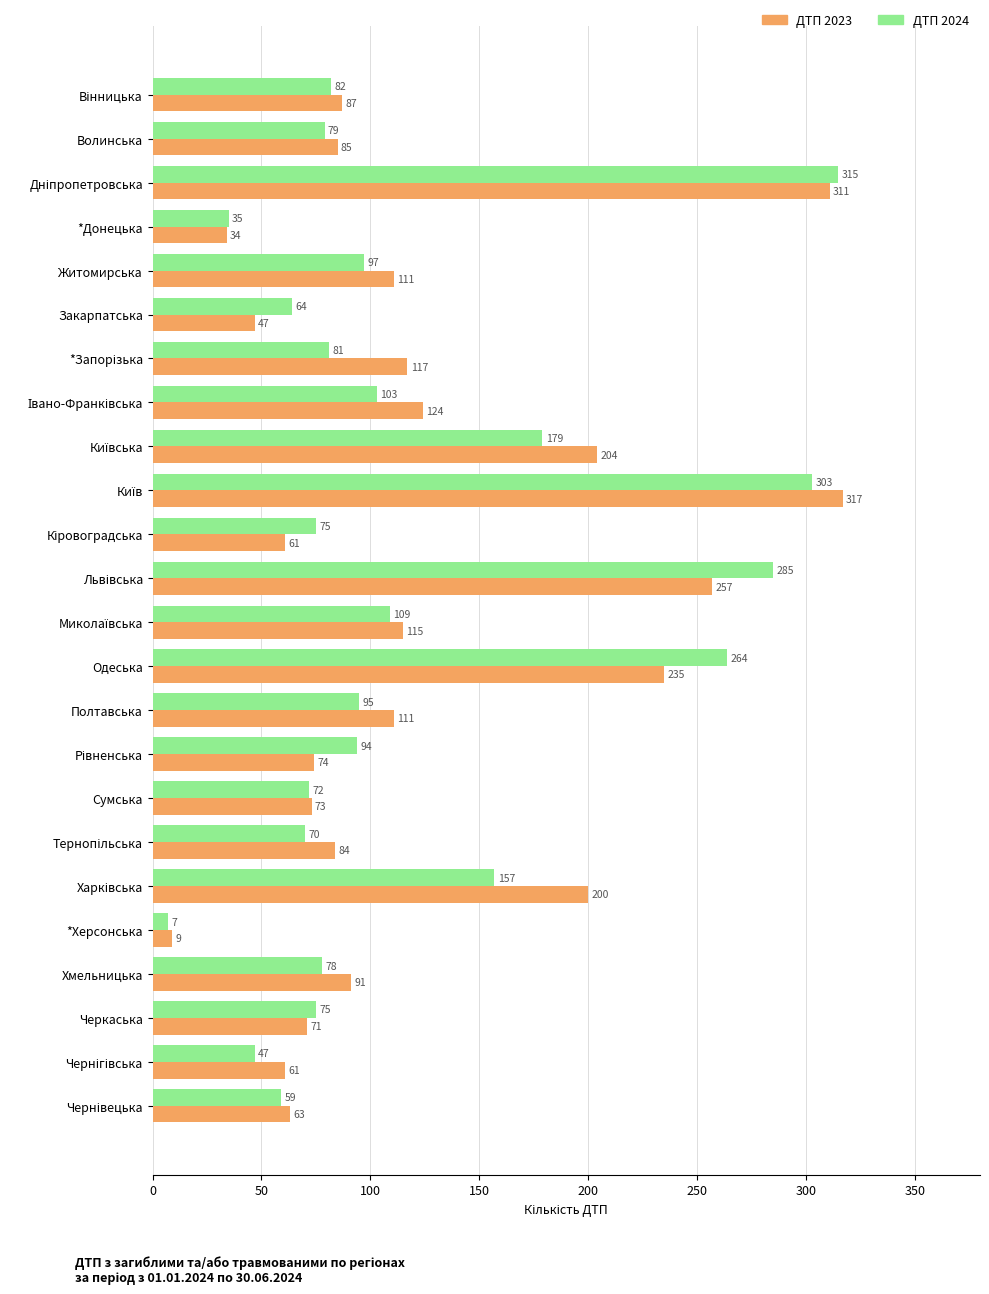

The value of ДТП 2023 at *Херсонська is 9. True or false?

True